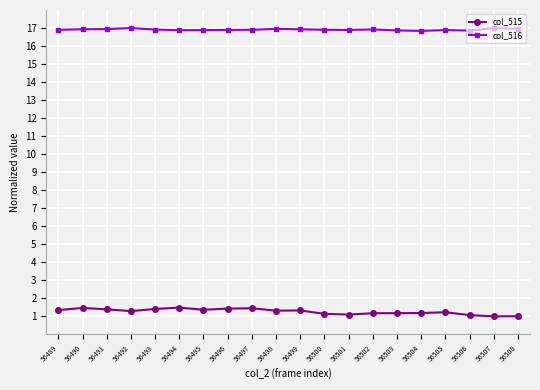

True or false: col_515 and col_516 cross at least once.

False